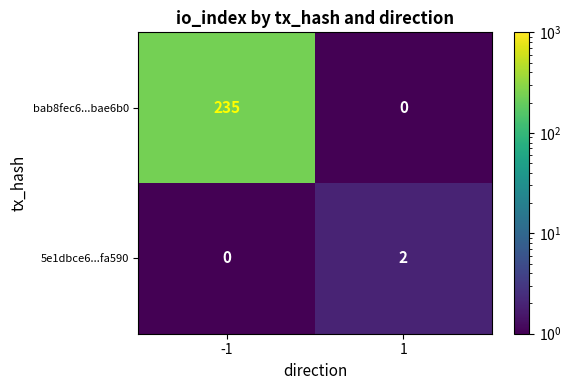

Which series has the largest total across all categories?

bab8fec6...bae6b0